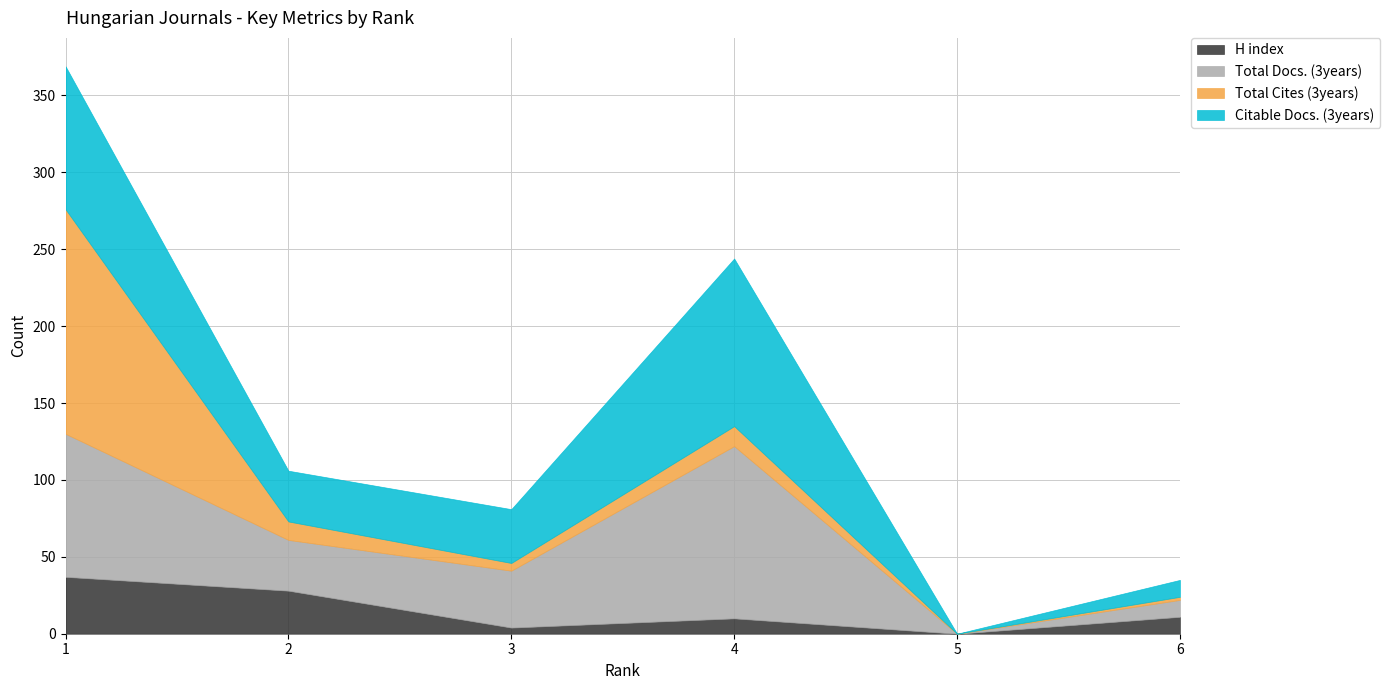

What is the approximate value of Citable Docs. (3years) at 2, to the nearest 50?

50